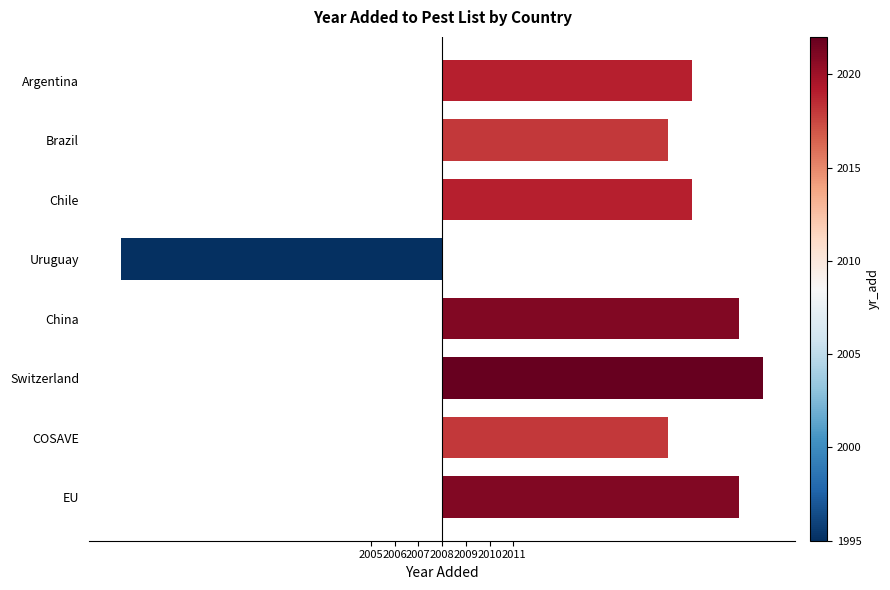

Are the bars horizontal?

Yes